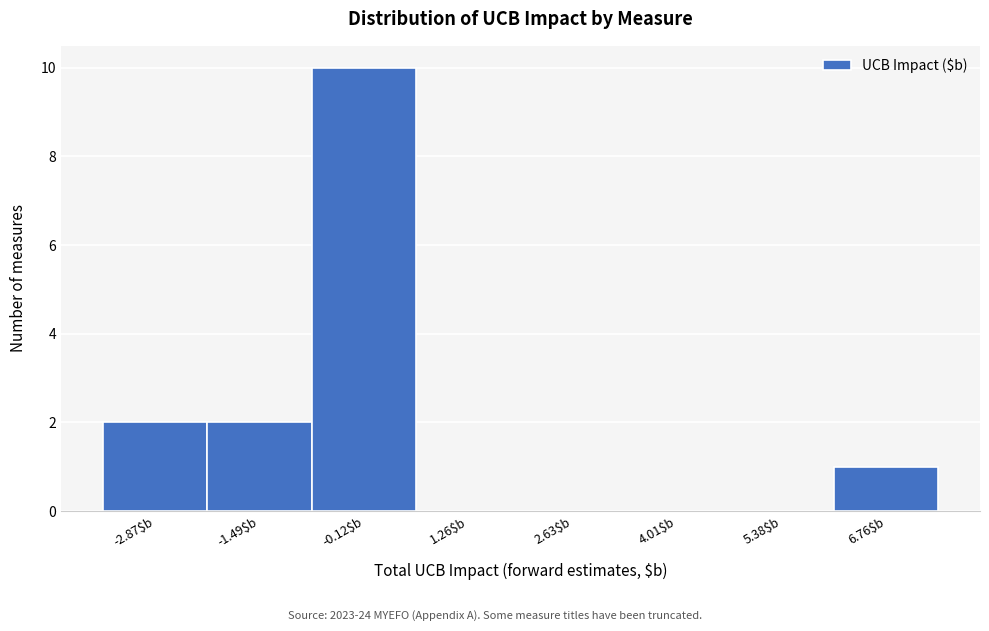

What is the height of the bar covering -0.8 to 0.6 on the x-axis? Neither the bar edges nor the heights are printed on the chart, so give them approximately, as read against the axes.

10